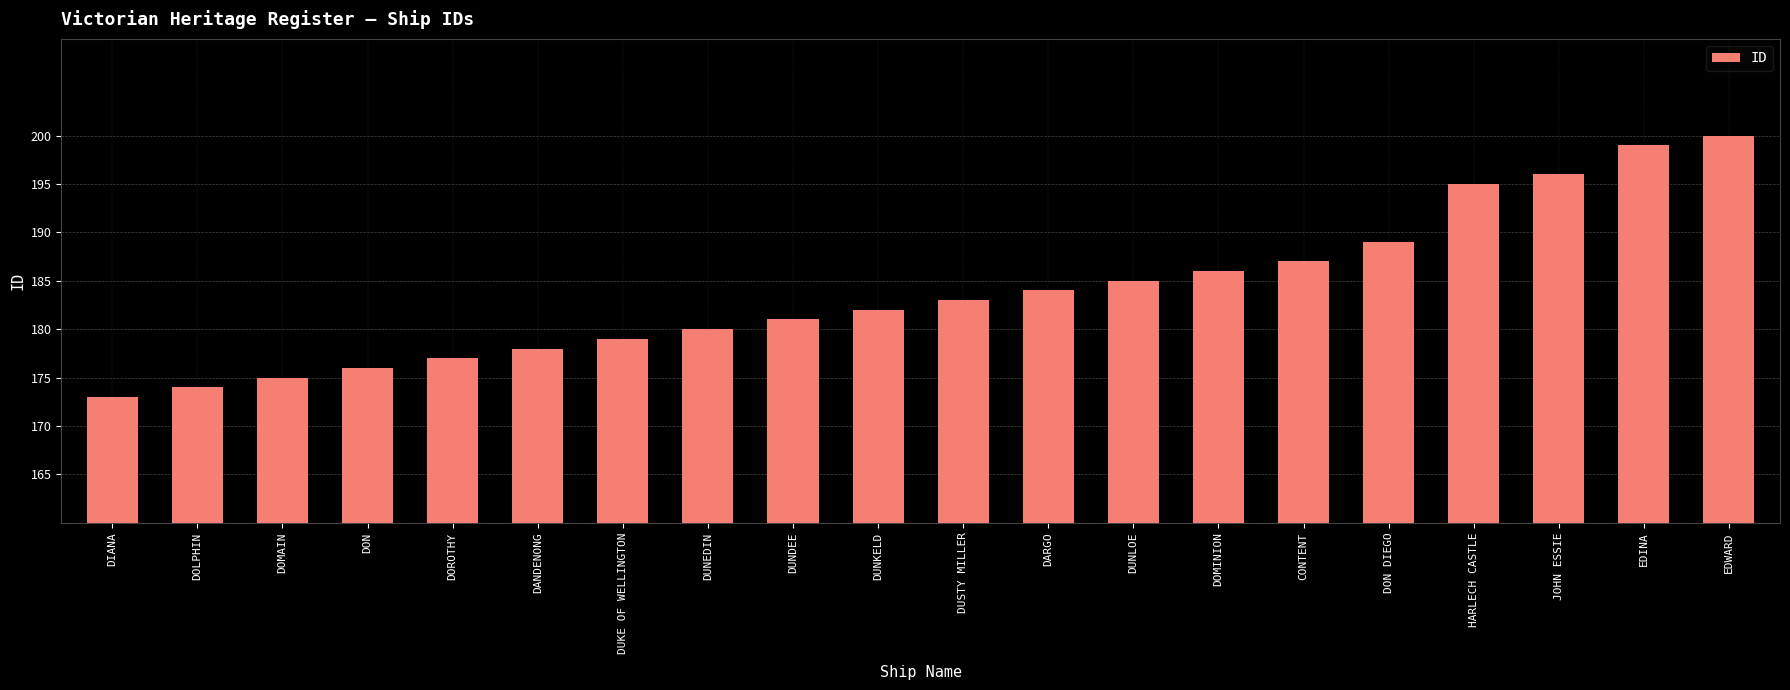

What value does the data have at DOLPHIN, to the nearest 10?

170